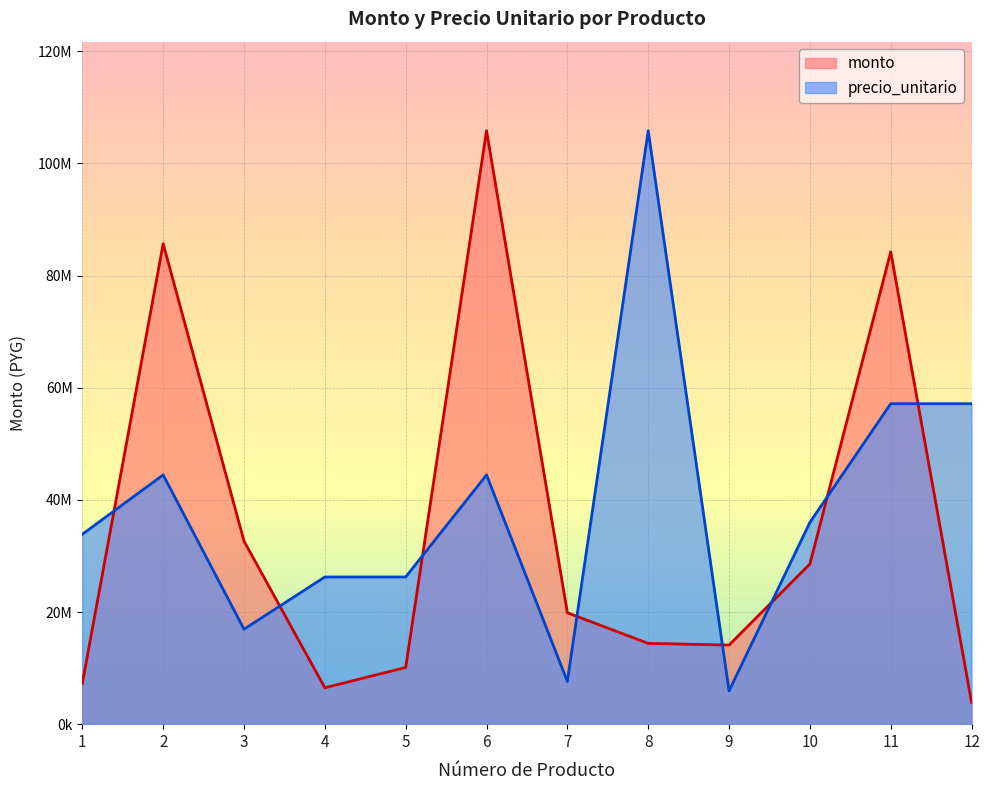

After their last crossing, which series has the higher values: monto or precio_unitario?

precio_unitario